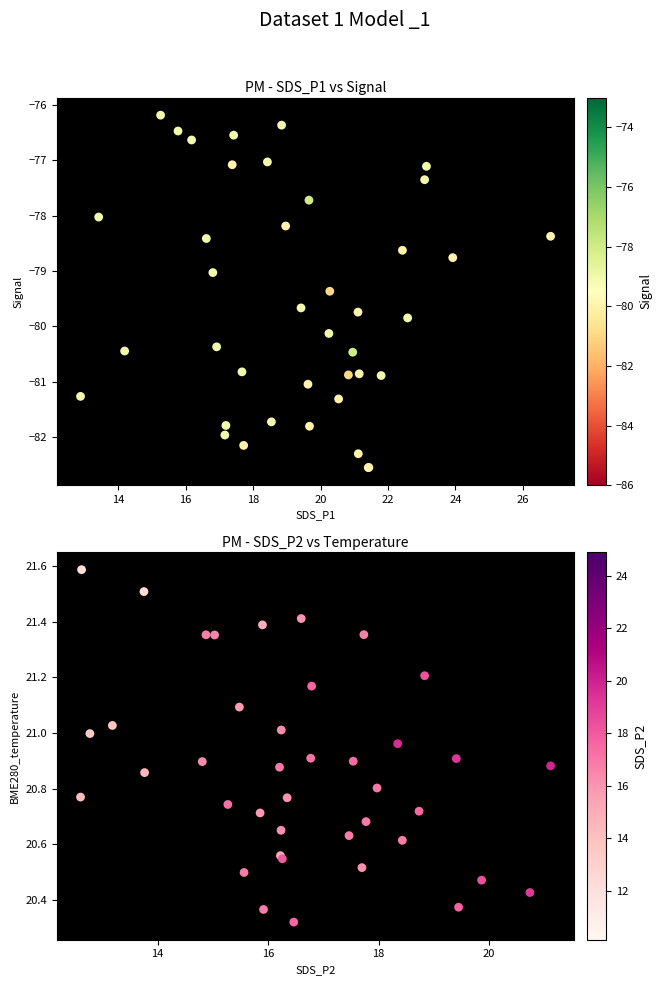

List the series in order of their peak value, lowest first.

SDS_P1, SDS_P2